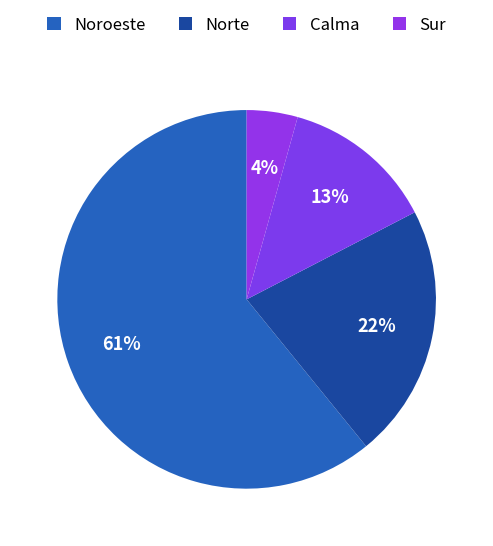

Count the number of slices in the pie.

4